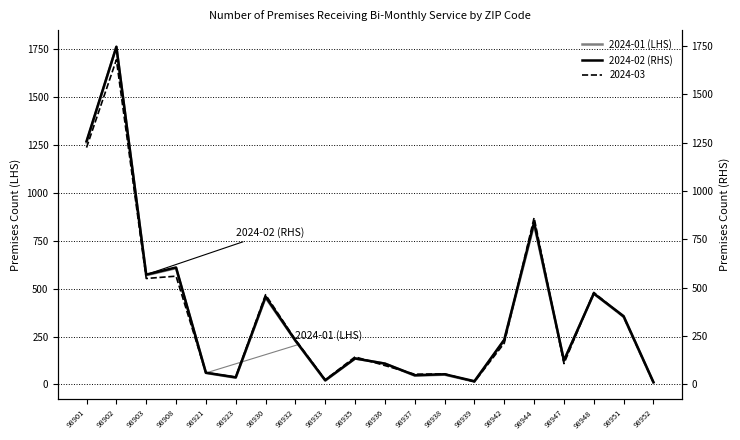

Which series has the largest range (max minus min)?

2024-01 (LHS)